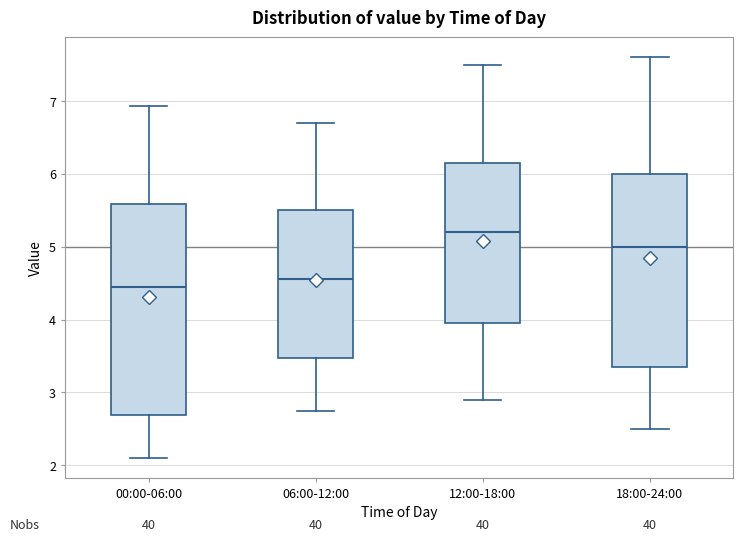

Reading left to right, read every box against the y-axis: the position of its median line, the range the box covers, and the ends of its whiskers. The values are not printed on the chart, so give them approximately, as read against the axis.

00:00-06:00: median 4.5, box 2.7 to 5.6, whiskers 2.1 to 6.9
06:00-12:00: median 4.6, box 3.5 to 5.5, whiskers 2.8 to 6.7
12:00-18:00: median 5.2, box 4.0 to 6.2, whiskers 2.9 to 7.5
18:00-24:00: median 5.0, box 3.4 to 6.0, whiskers 2.5 to 7.6